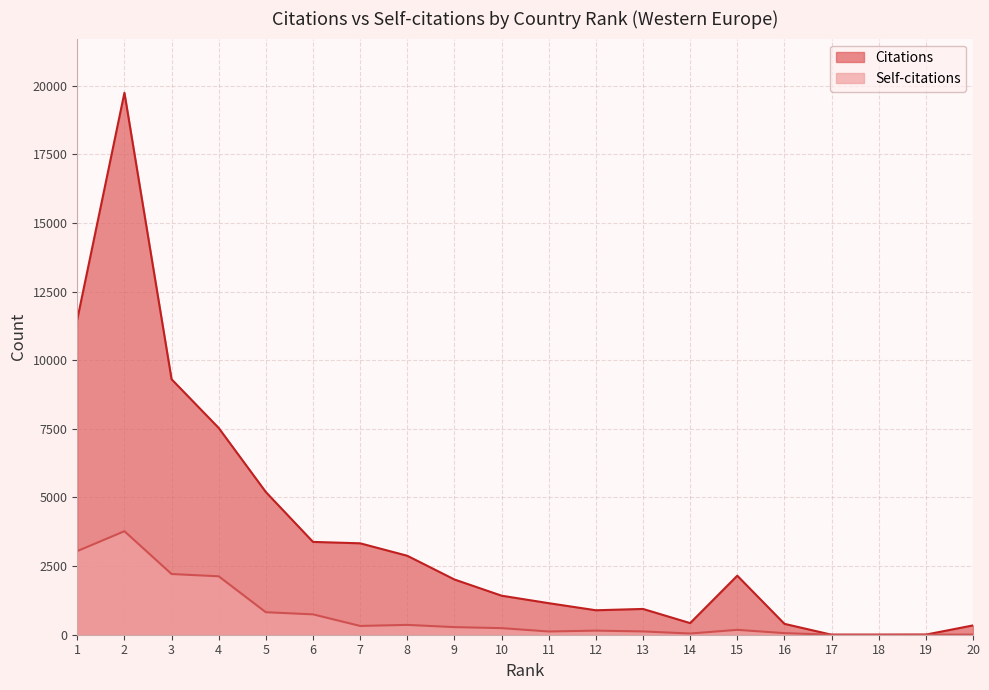

Rank the series by their maximum value, from highest to lowest.

Citations, Self-citations